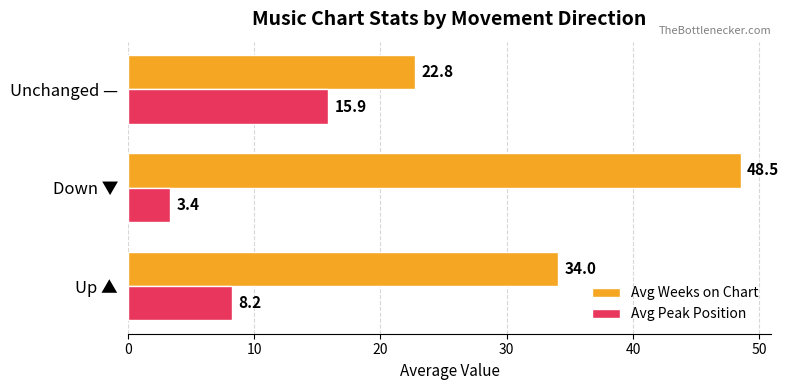

Which category has the lowest value in the Avg Weeks on Chart series?

Unchanged —